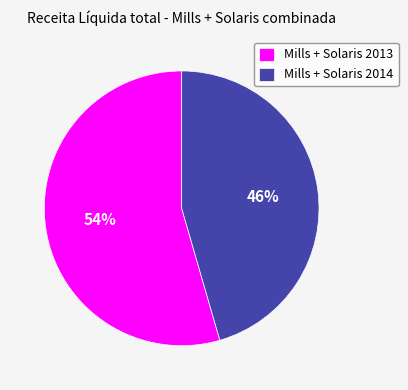

What is the majority slice?

Mills + Solaris 2013